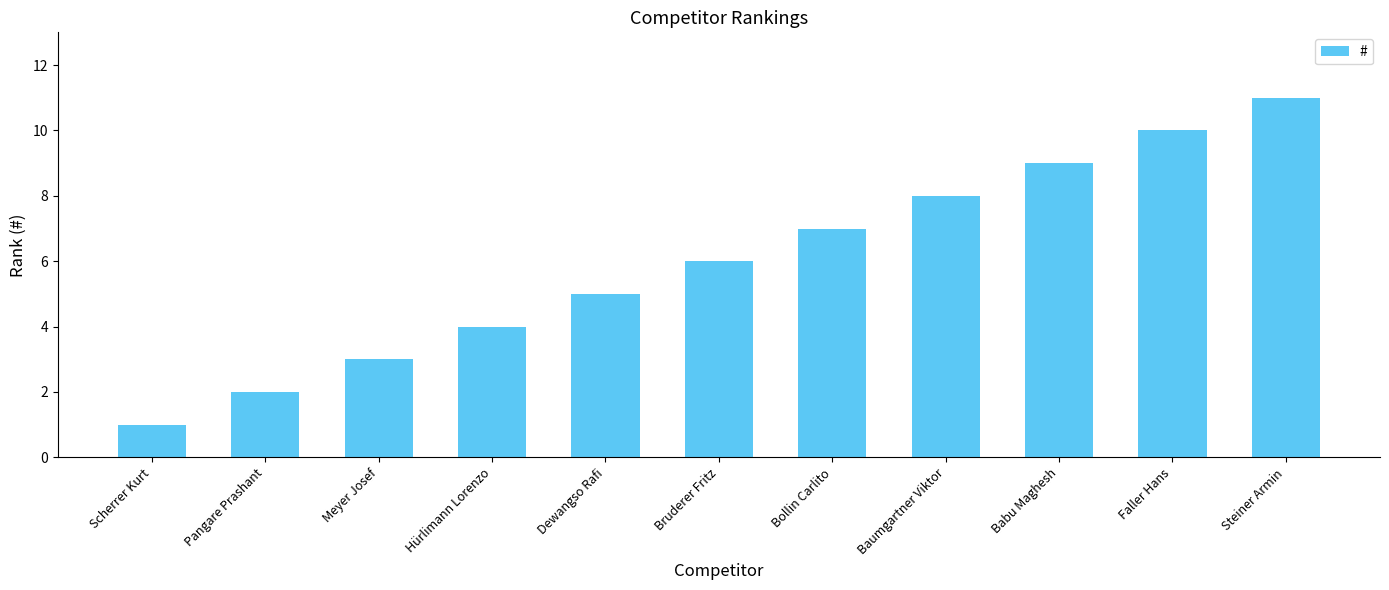

Is it true that the value at Baumgartner Viktor is 8?

True